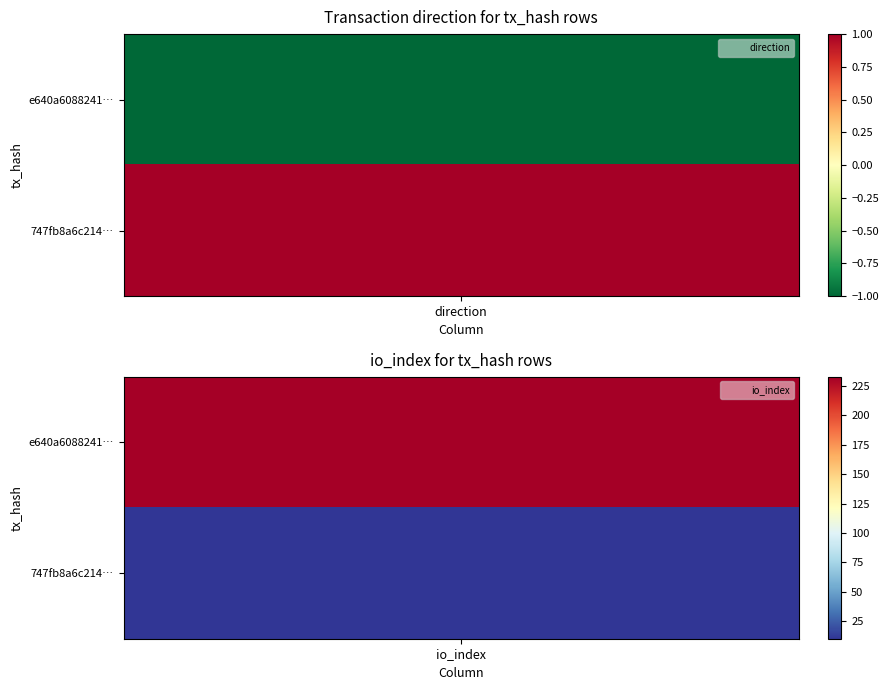

Reading left to right, list all the values displayed in this chart.

e640a6088241d4632ec883ef7d718f940caafc9: -1	233
747fb8a6c2144b7cd429891c766ece7c67fe8fd: 1	10